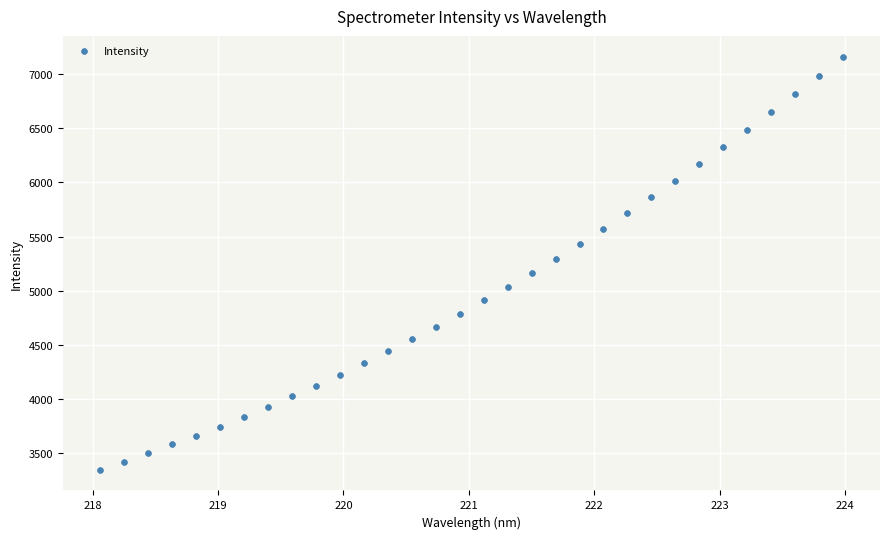

What is the range of X values (max minus min)?

5.9